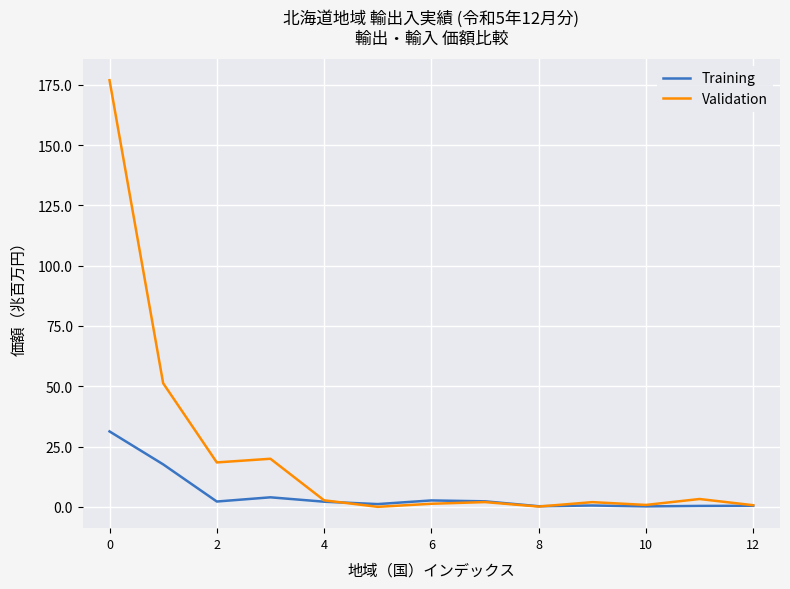

What is the difference between the maximum and minimum values in the Validation series?

176.9